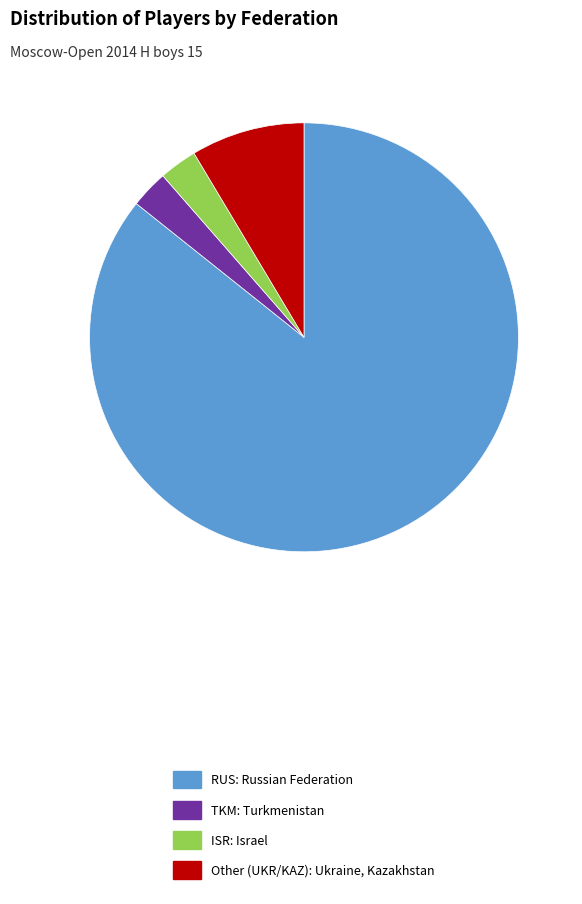

Is there a majority slice in this chart?

Yes